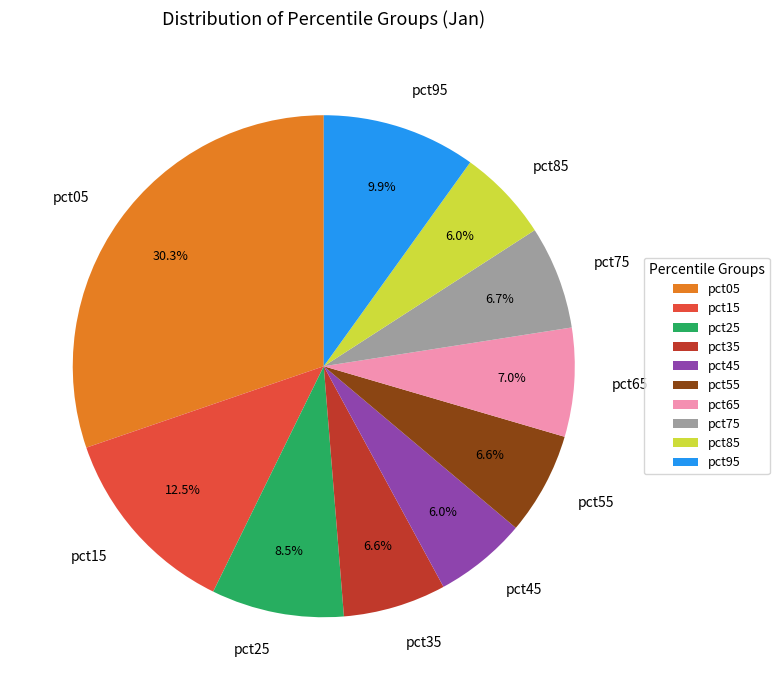

Which slice is the largest?

pct05